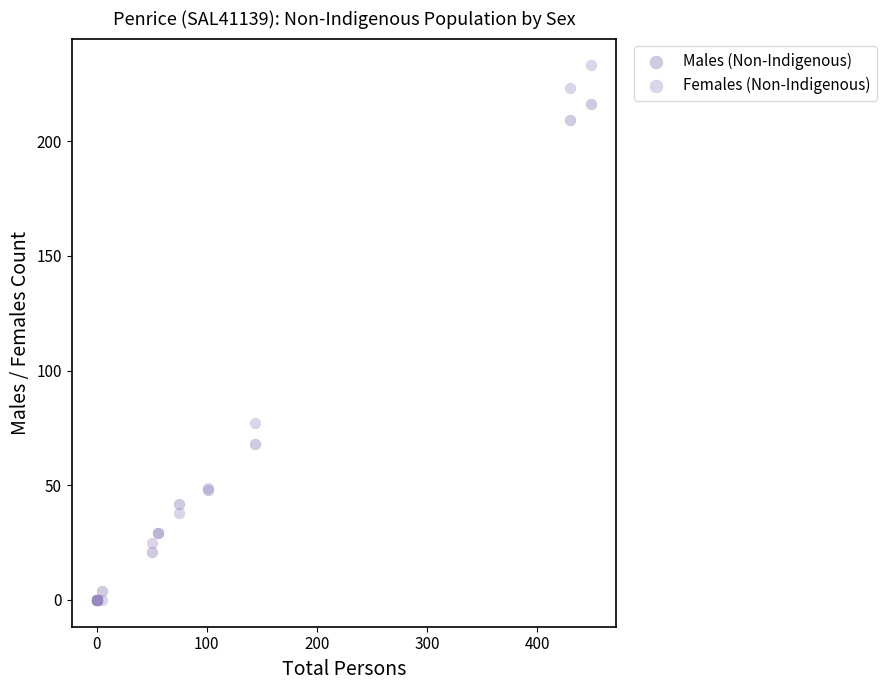

Across all series, what Y value is closest to 116?

77